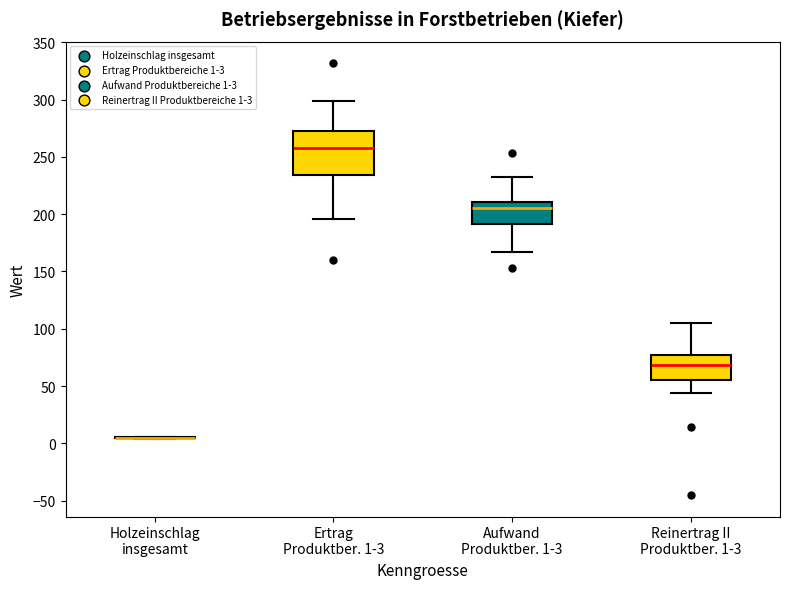

Reading left to right, transcribe this box plot: for each box, give where its median line is, the range the box spans, and where its two whiskers end, as read against the y-axis. The values are not printed on the chart, so give them approximately, as read against the axis.

Holzeinschlag insgesamt: box collapsed to a line at 5, whiskers 5 to 5
Ertrag Produktber. 1-3: median 255, box 235 to 270, whiskers 195 to 300
Aufwand Produktber. 1-3: median 205, box 190 to 210, whiskers 165 to 235
Reinertrag II Produktber. 1-3: median 70, box 55 to 75, whiskers 45 to 105